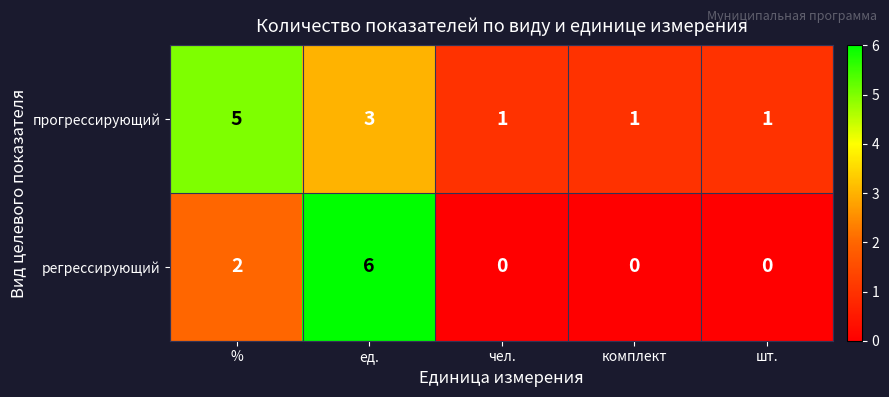

The value of регрессирующий at шт. is -4. True or false?

False